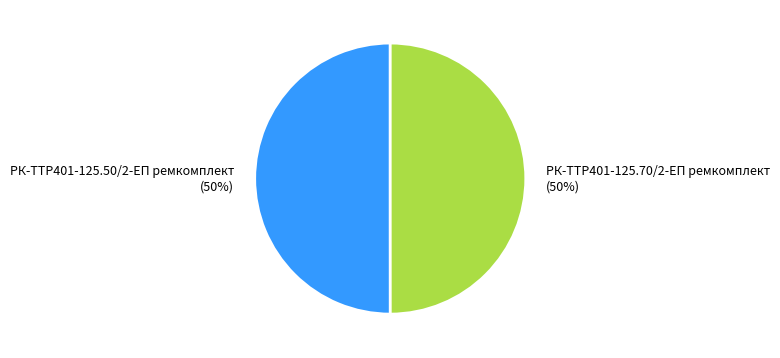

Is the sum of РК-TTР401-125.50/2-ЕП ремкомплект and РК-TTР401-125.70/2-ЕП ремкомплект greater than half?

Yes